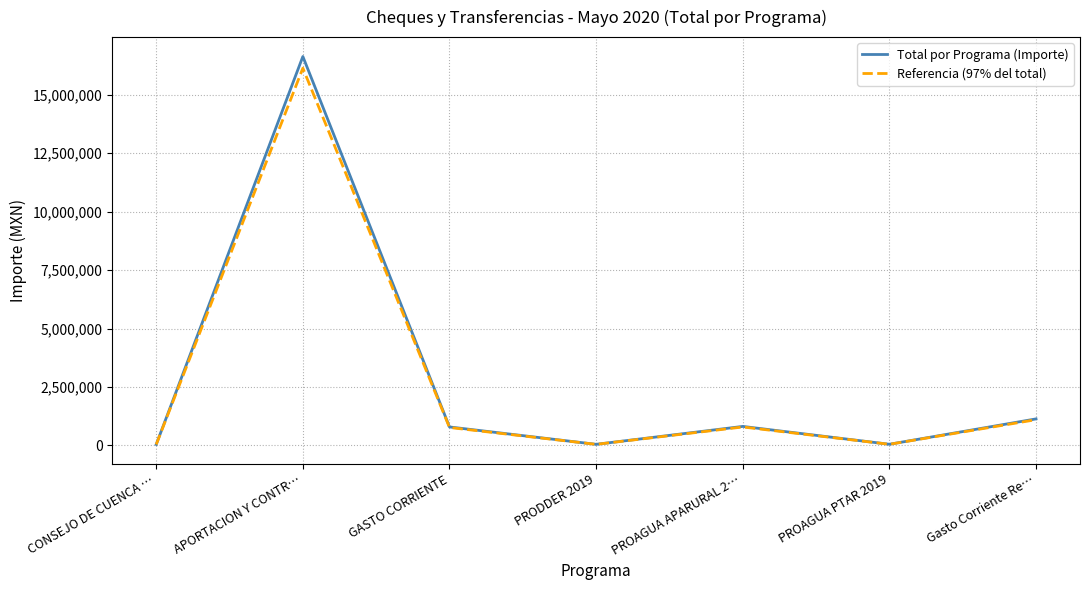

What position from the right is Gasto Corriente Re…?

1